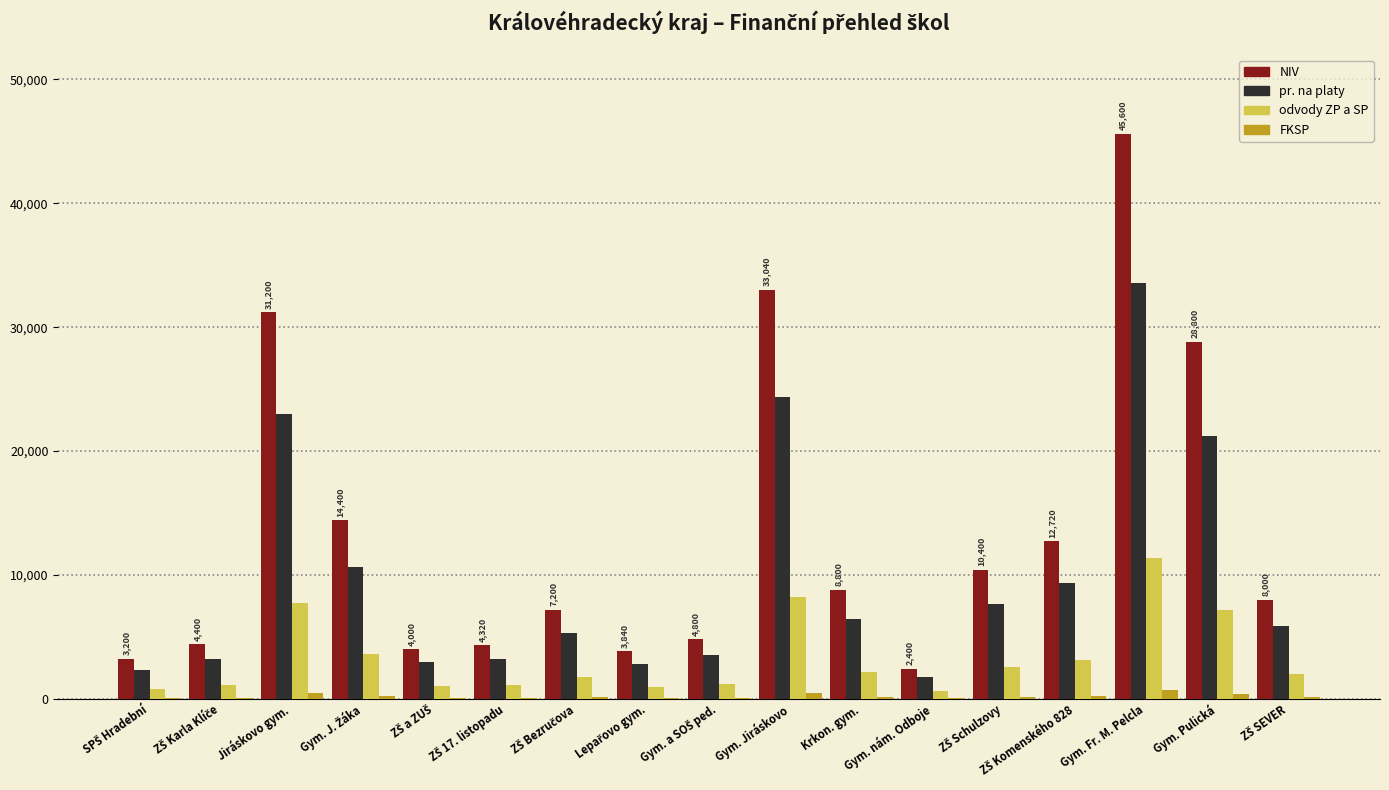

Which series has the widest spread of values?

NIV